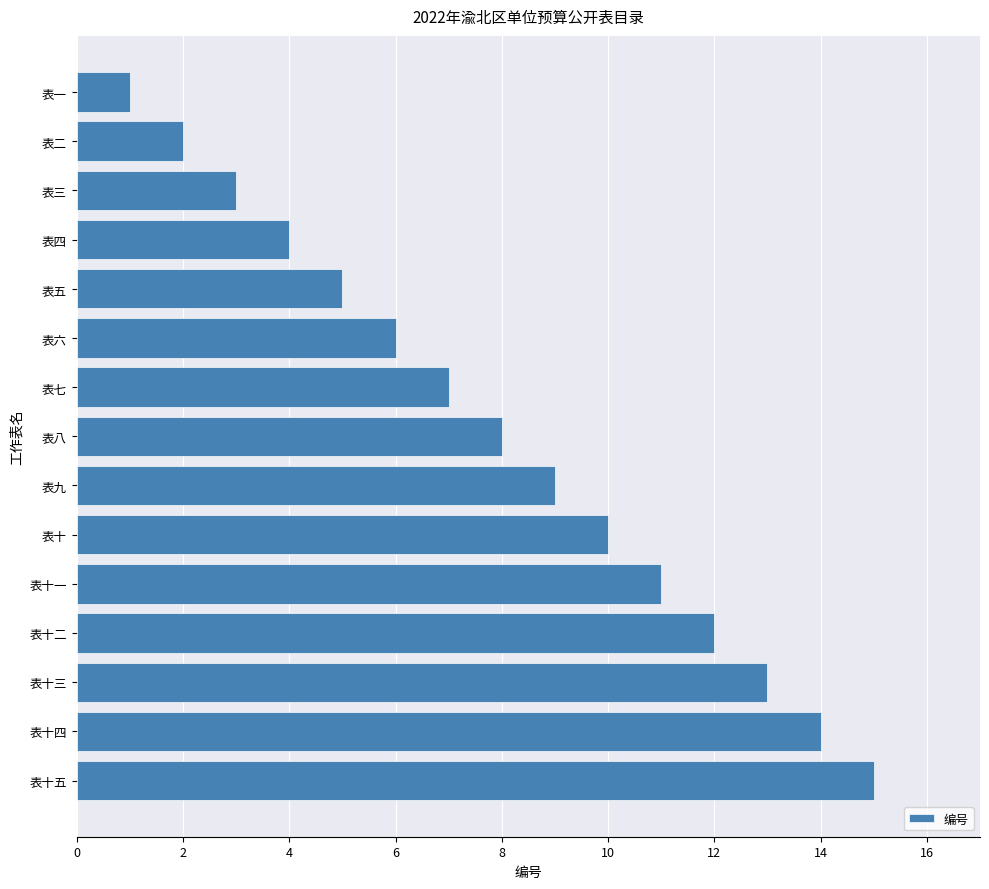

Rank the categories by value from lowest to highest.

表一, 表二, 表三, 表四, 表五, 表六, 表七, 表八, 表九, 表十, 表十一, 表十二, 表十三, 表十四, 表十五